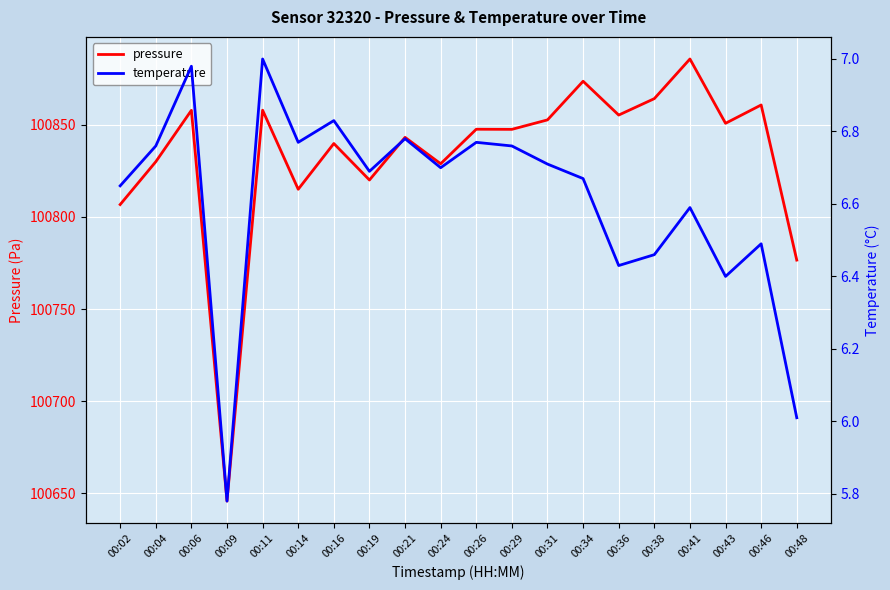

Rank the series at 00:21 from lowest to highest value.

temperature, pressure